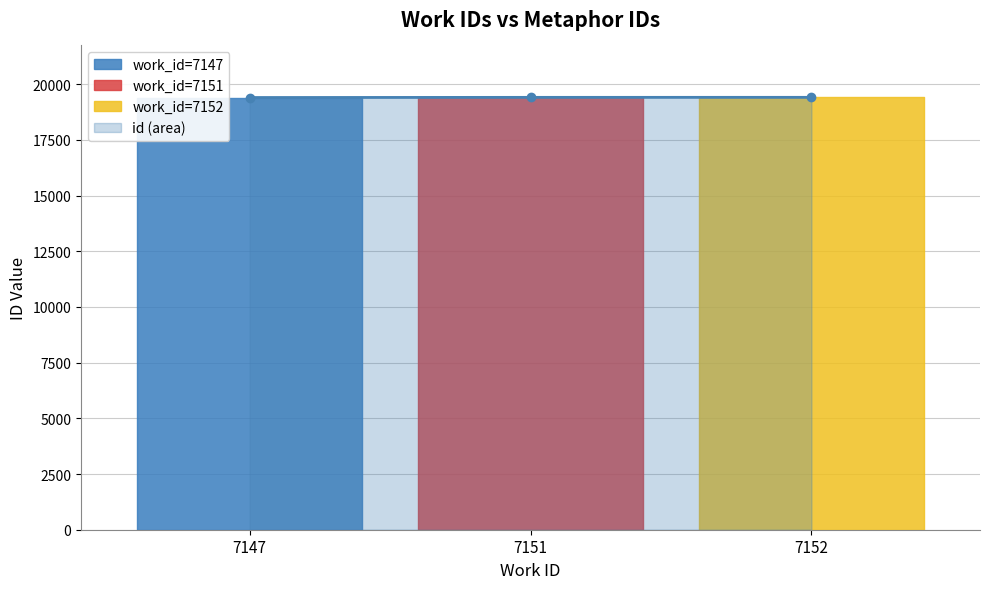

Reading left to right, transcribe all the data shown in this chart.

19400	19407	19408